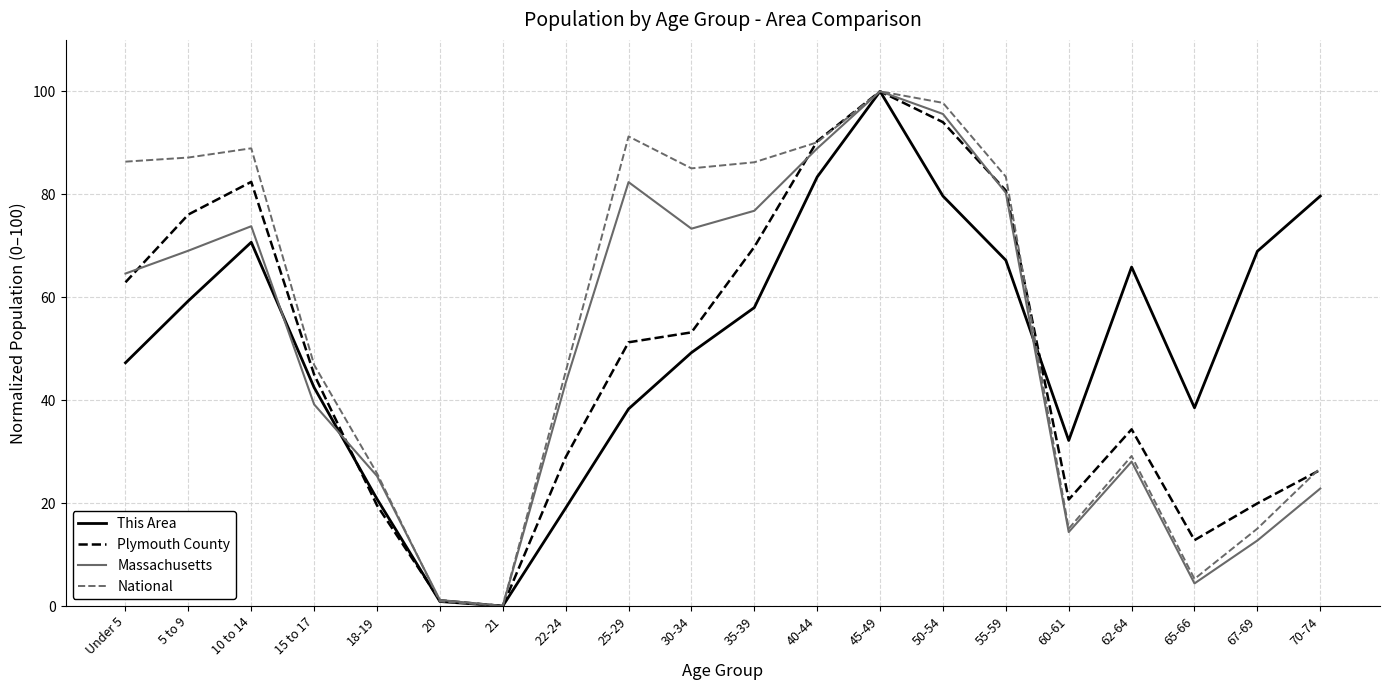

What is the total value across all series at 55-59?

311.6